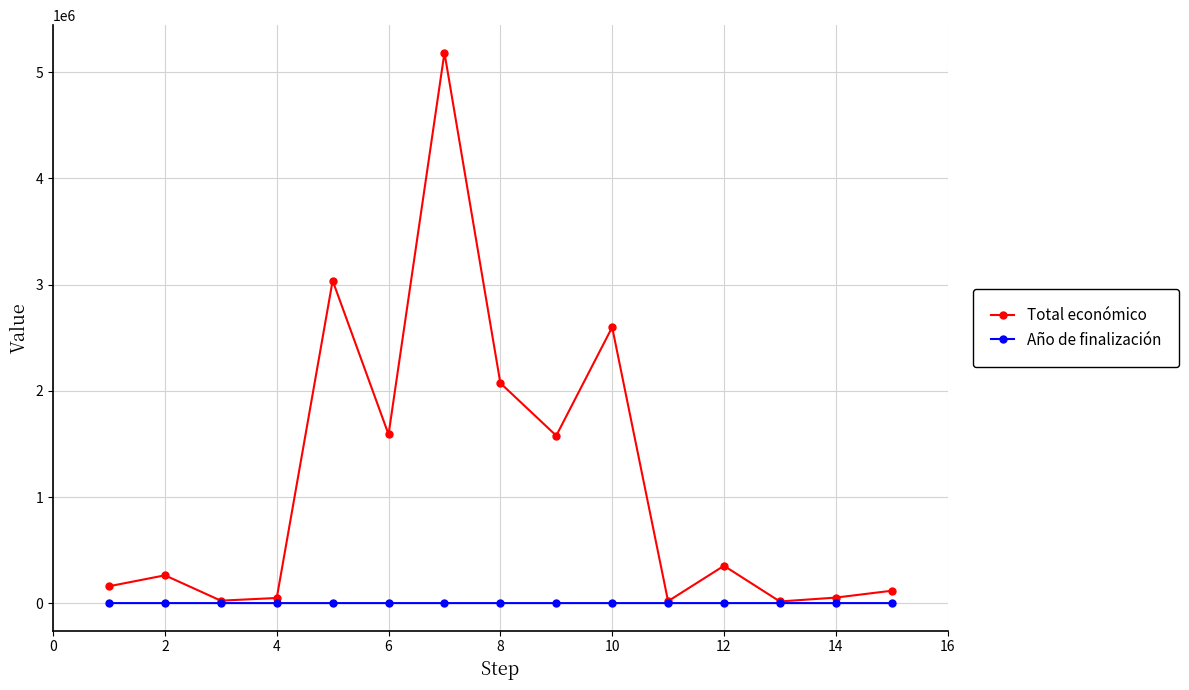

List the series in order of their peak value, highest first.

Total económico, Año de finalización